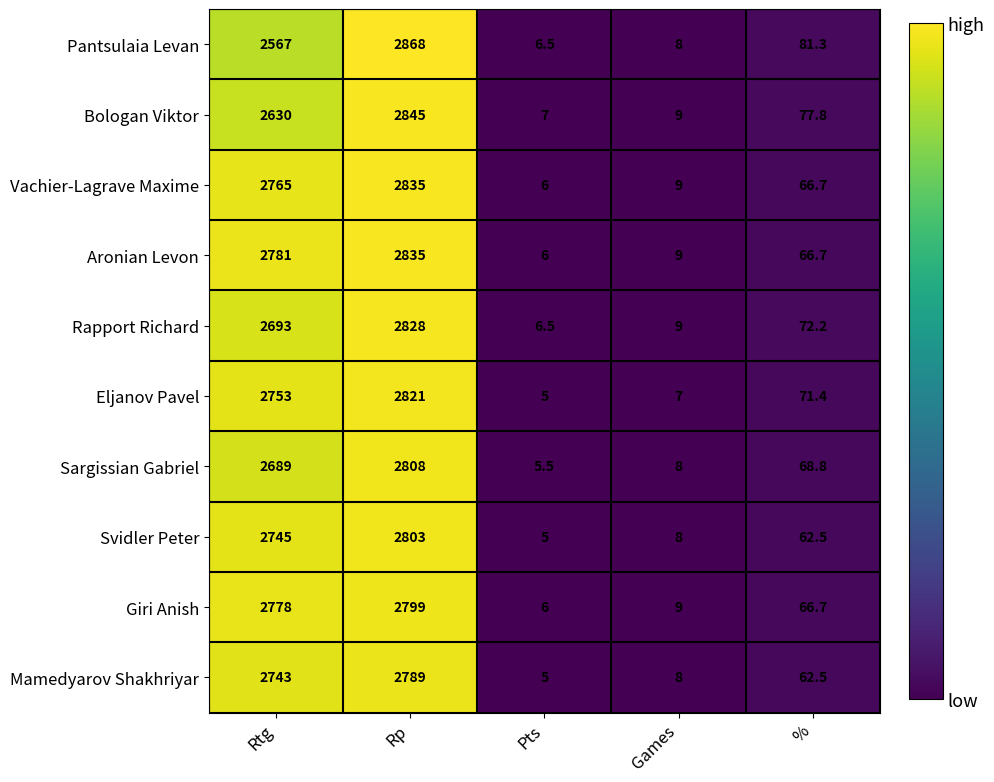

List the labels in order of Vachier-Lagrave Maxime value, largest first.

Rp, Rtg, %, Games, Pts